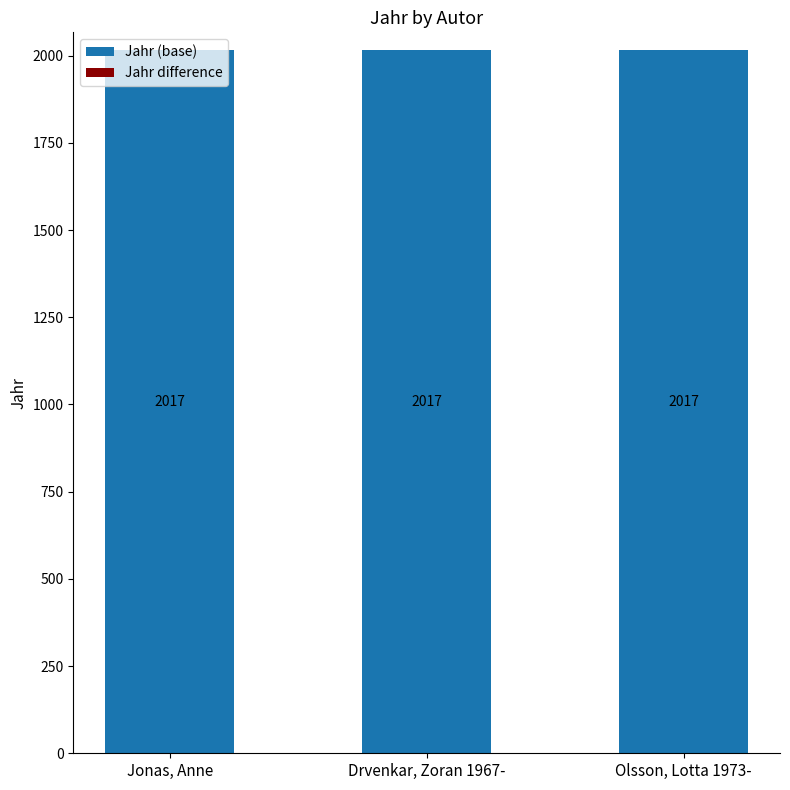

Is the value of Jahr difference at Olsson, Lotta 1973- greater than the value of Jahr (base) at Jonas, Anne?

No